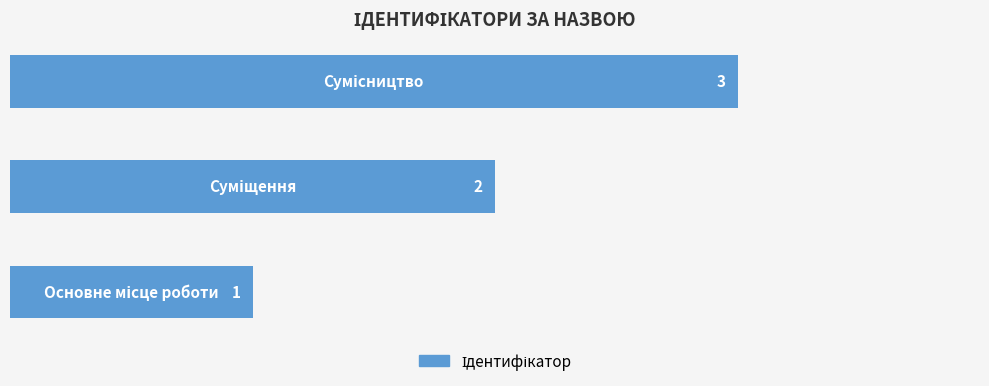

What is the sum of all values?

6